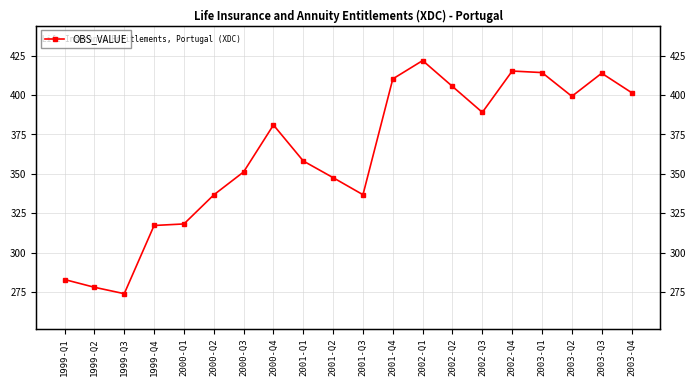

What is the label of the 12th point from the left?

2001-Q4